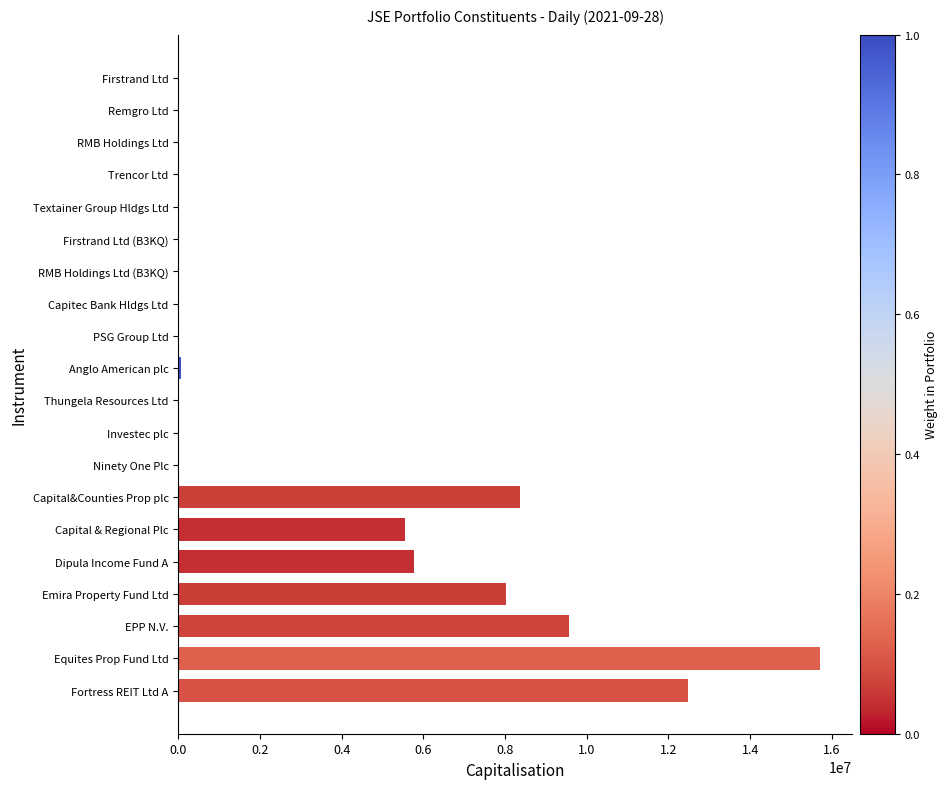

Does the chart contain stacked bars?

No